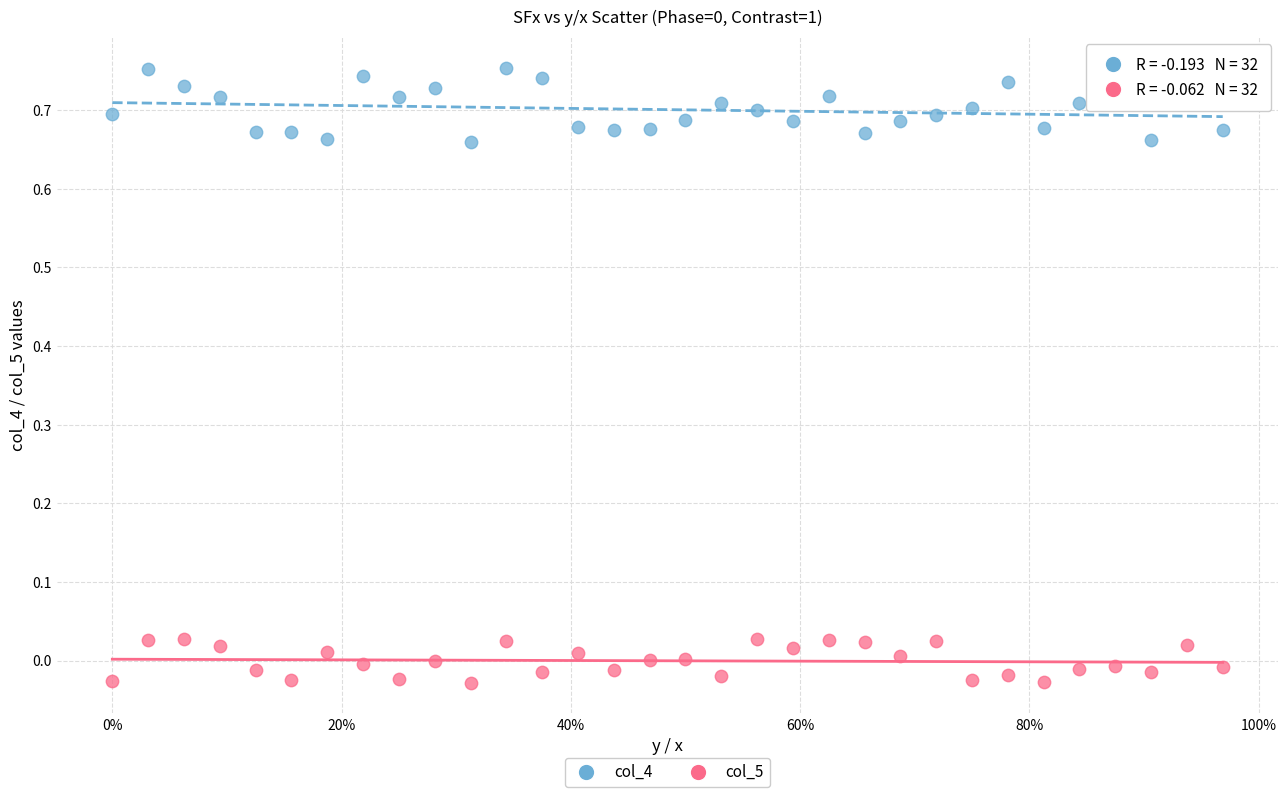

Across all data points, what is the range of X values (max minus min)?

1.0